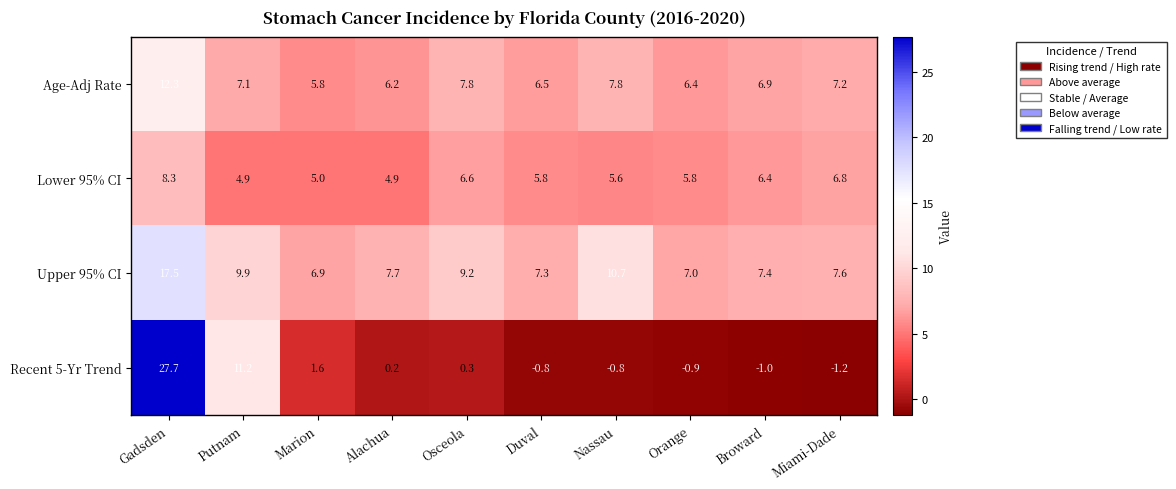

What is the average value of the Upper 95% CI series?

9.1